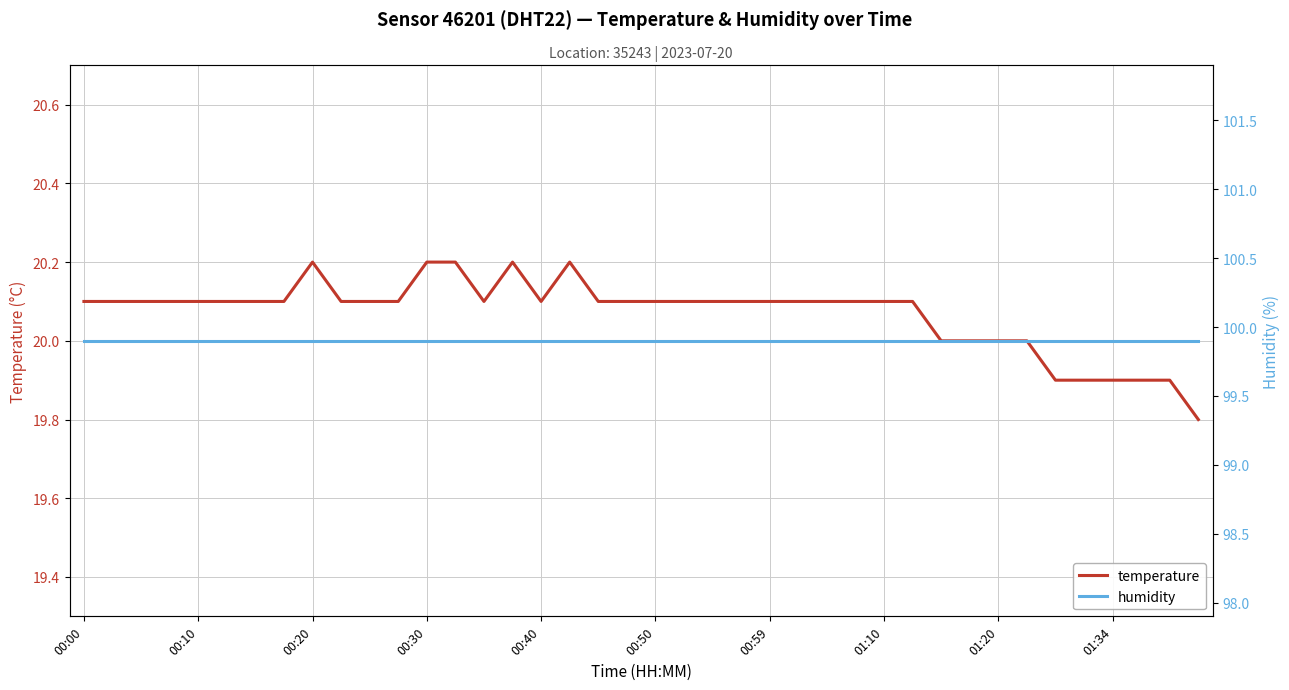

What are all the series names shown in the legend?

temperature, humidity